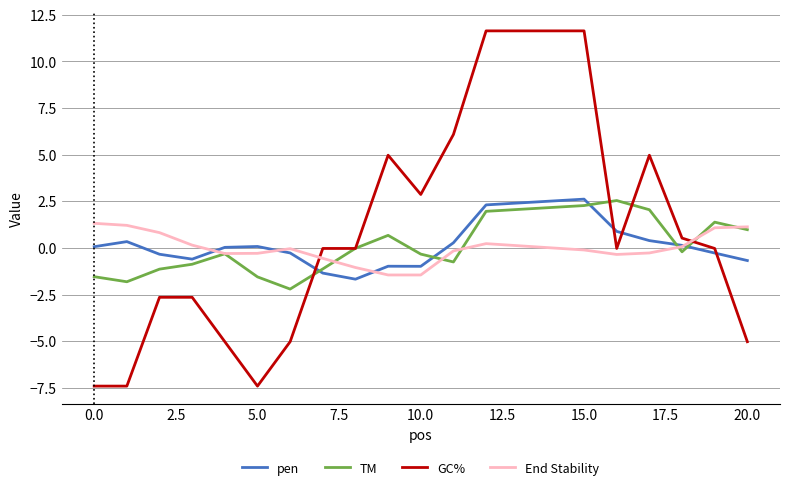

True or false: TM and pen cross at least once.

True